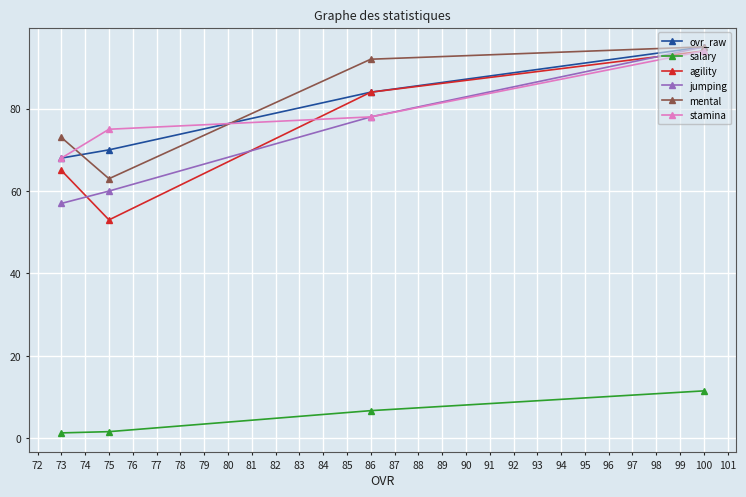

Which series has the largest range (max minus min)?

agility